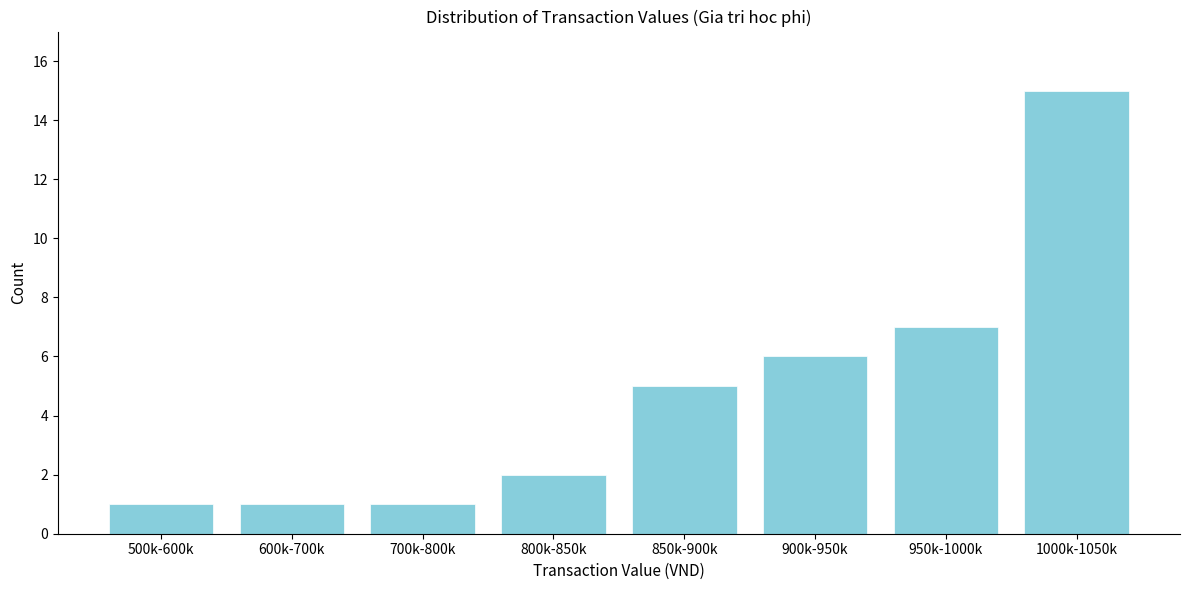

Reading left to right, what are all the values shown in this chart?

500k-600k=1	600k-700k=1	700k-800k=1	800k-850k=2	850k-900k=5	900k-950k=6	950k-1000k=7	1000k-1050k=15